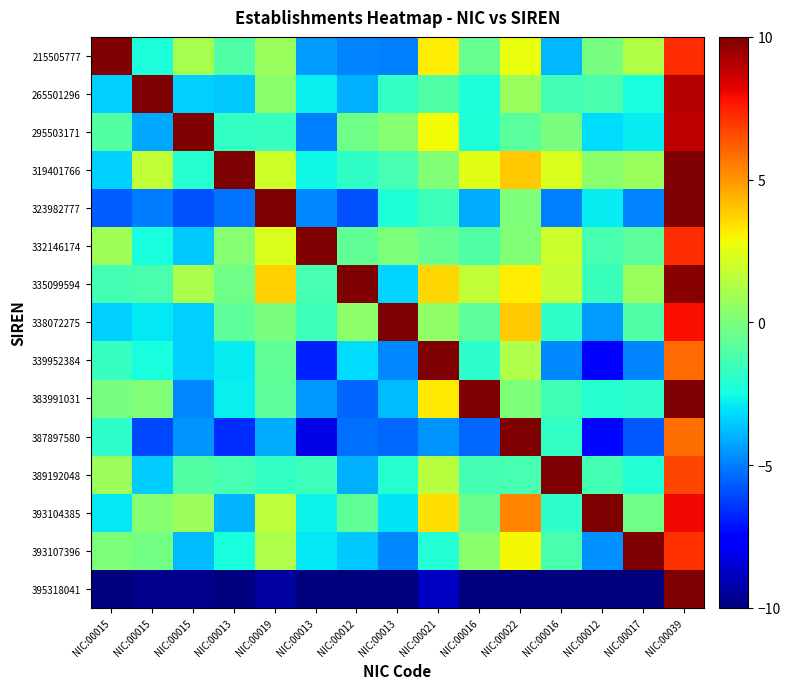

Which series has the widest spread of values?

395318041